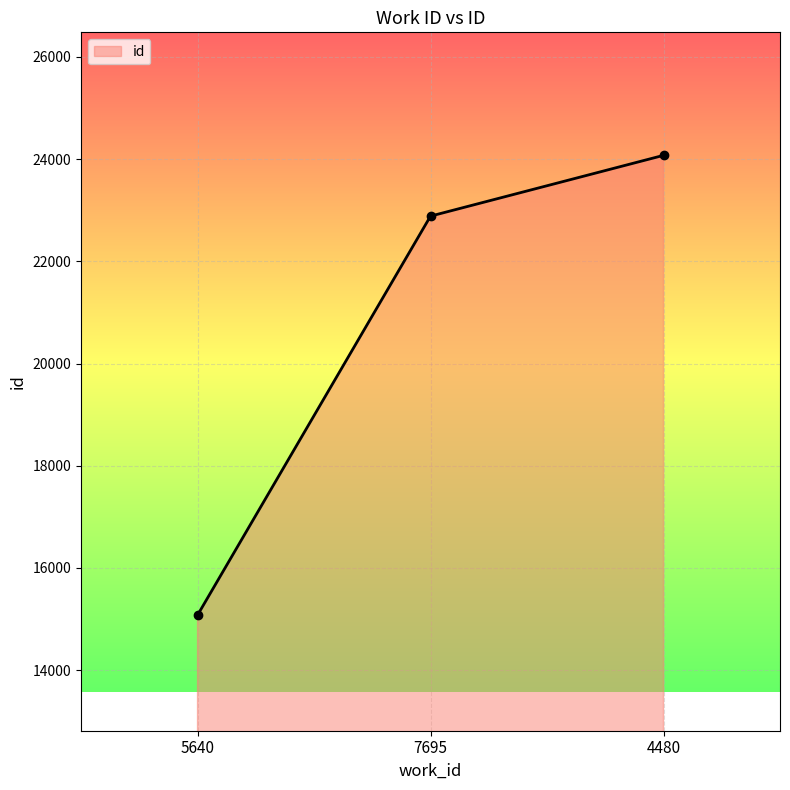

List the labels in order of value, largest first.

4480, 7695, 5640